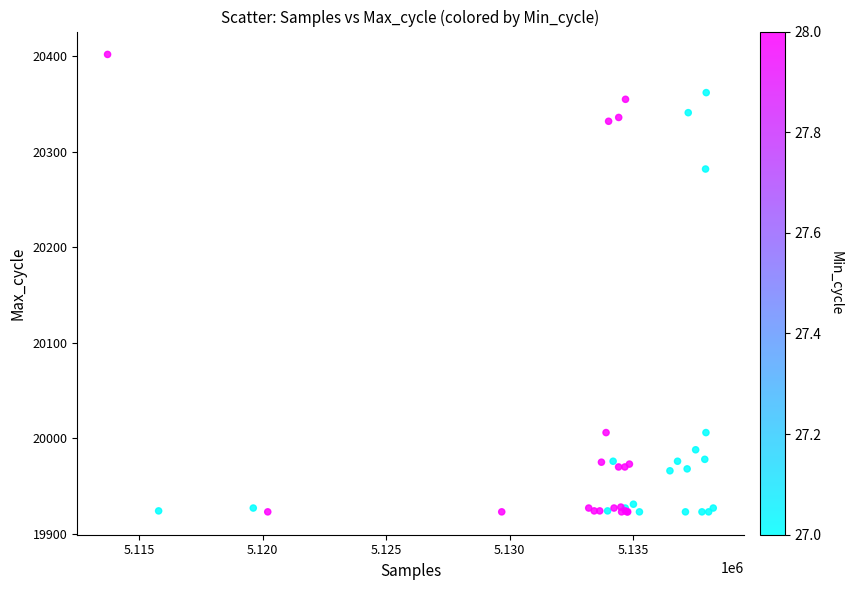

What Y value in the scatter plot is closest to 20162?

20282